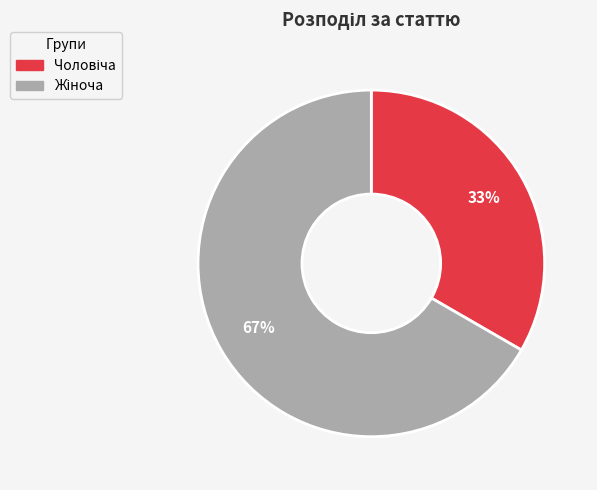

Is there any slice that represents more than half of the pie?

Yes